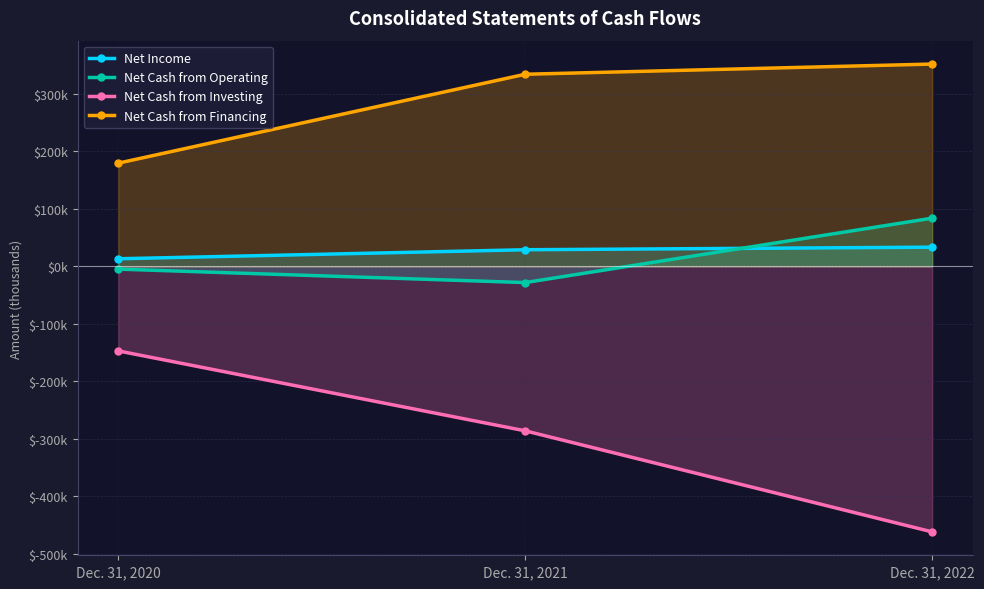

At which label does Net Income reach its peak?

Dec. 31, 2022